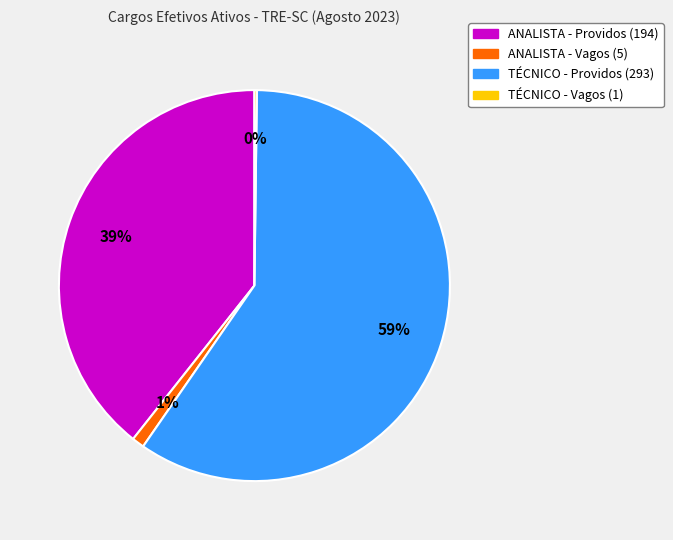

The TÉCNICO - Providos (293) slice represents 59% of the pie. True or false?

True